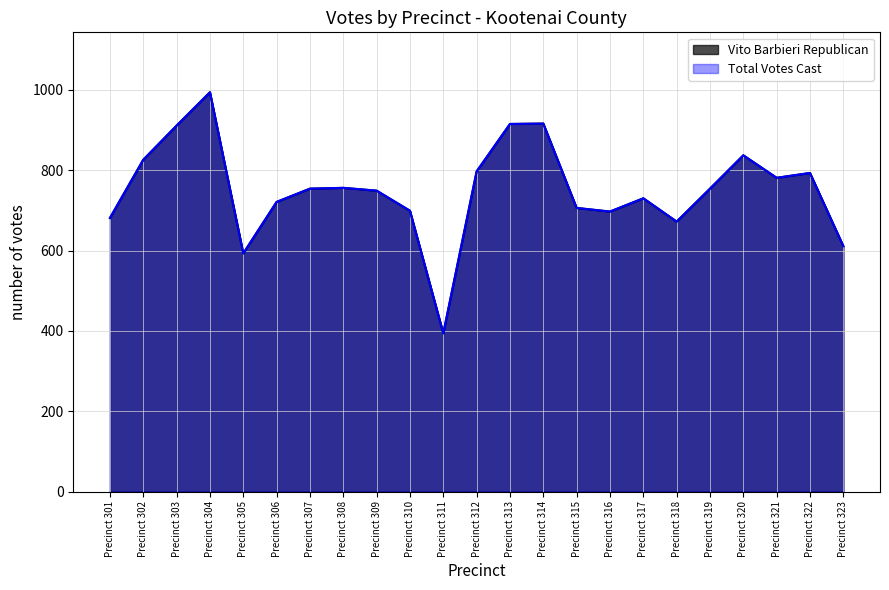

Does the chart display data point markers on the line(s)?

No